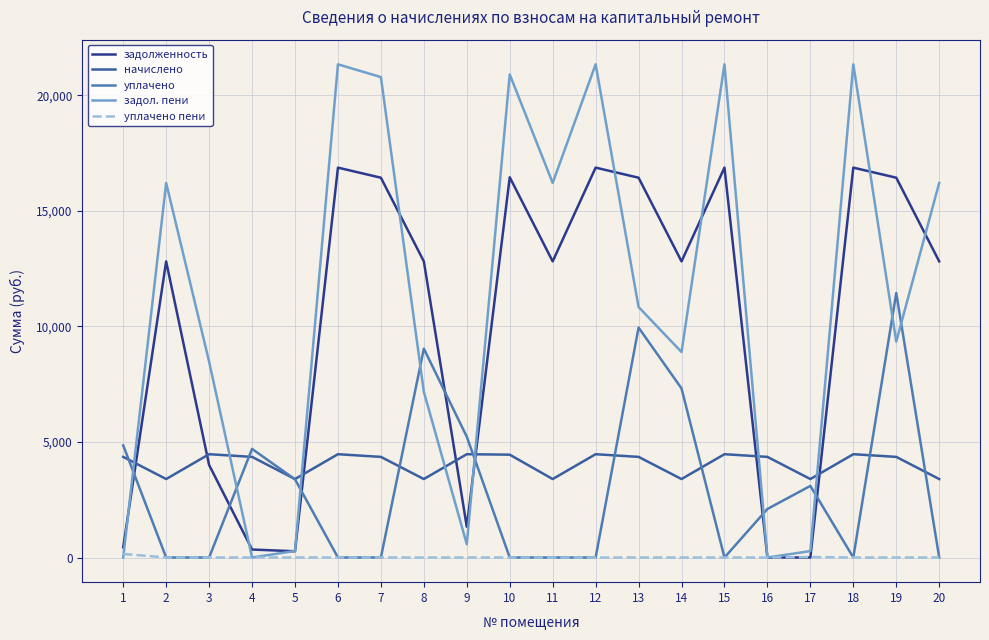

Which series has the largest total across all categories?

задол. пени